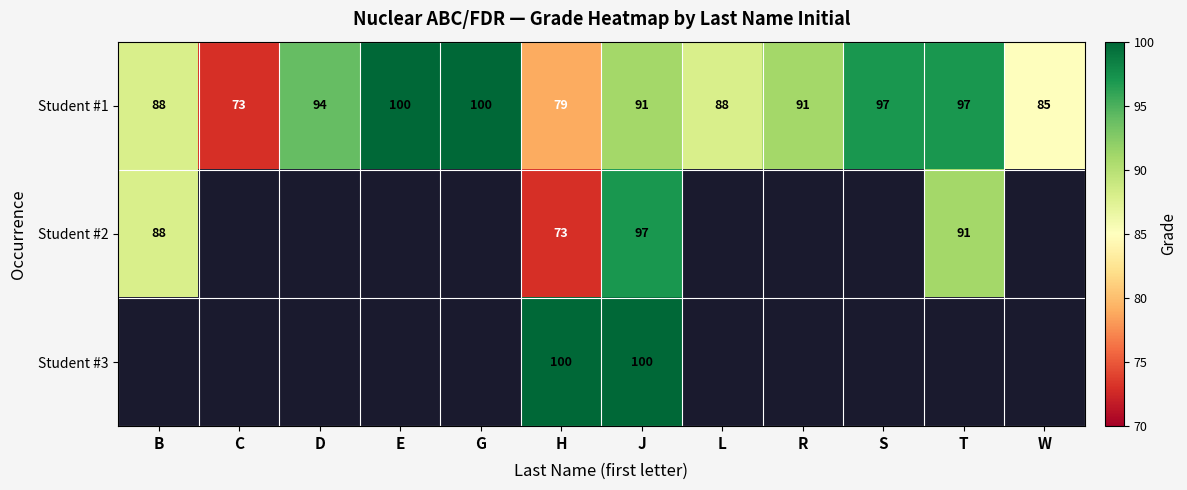

The value of Student #1 at B is 88. True or false?

True